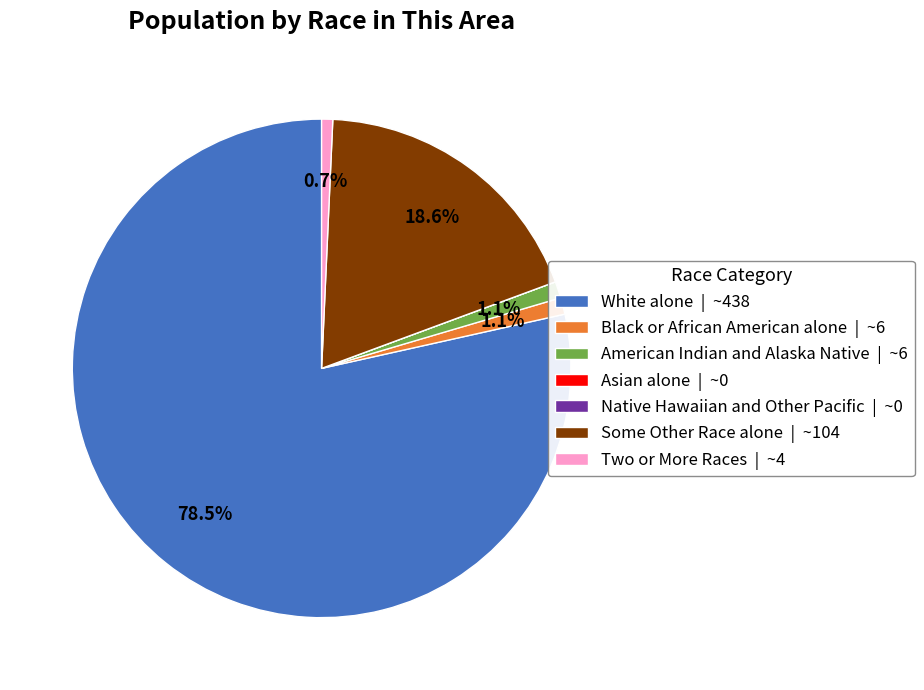

What percentage do Black or African American alone and American Indian and Alaska Native together represent?

2.2%